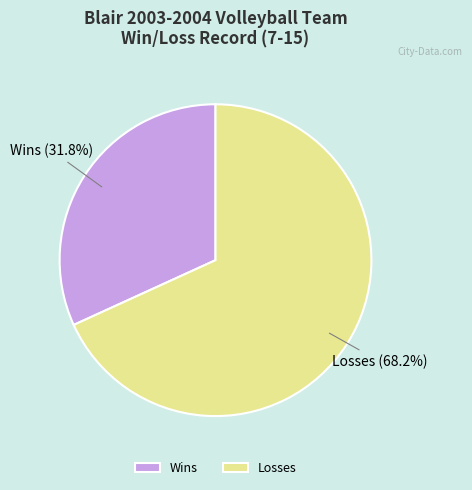

Between Wins and Losses, which is larger?

Losses